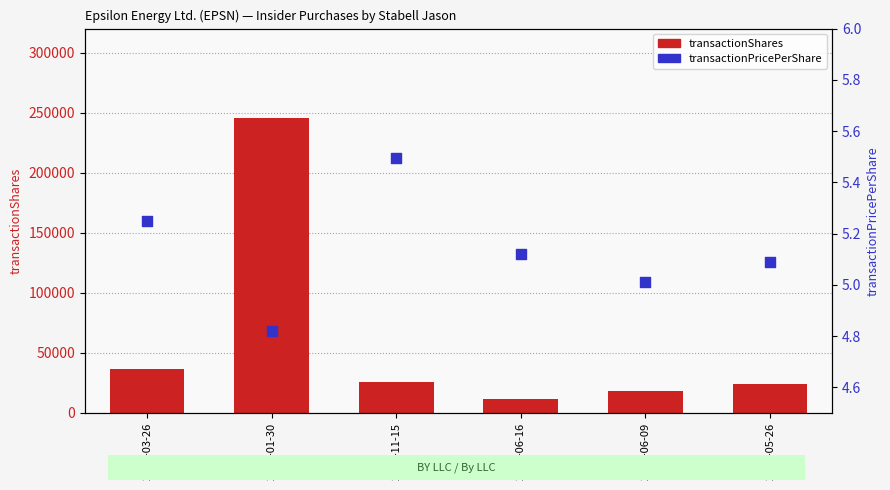

Which series has the largest total across all categories?

transactionShares